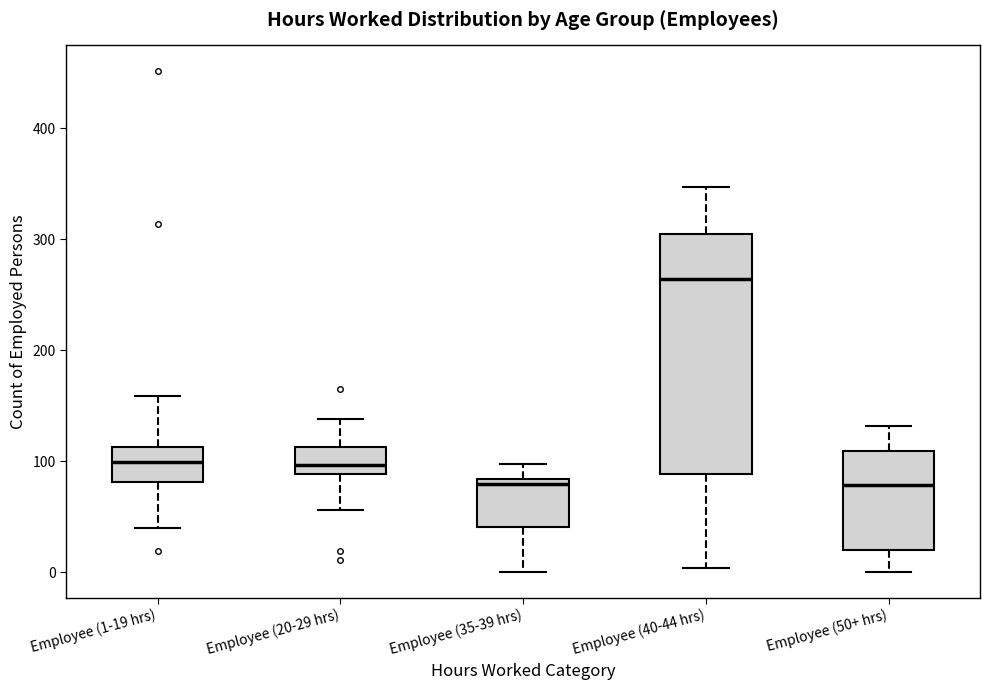

Where does the upper whisker of the box for Employee (20-29 hrs) end on the y-axis? The values are not printed on the chart, so give them approximately, as read against the axis.

140